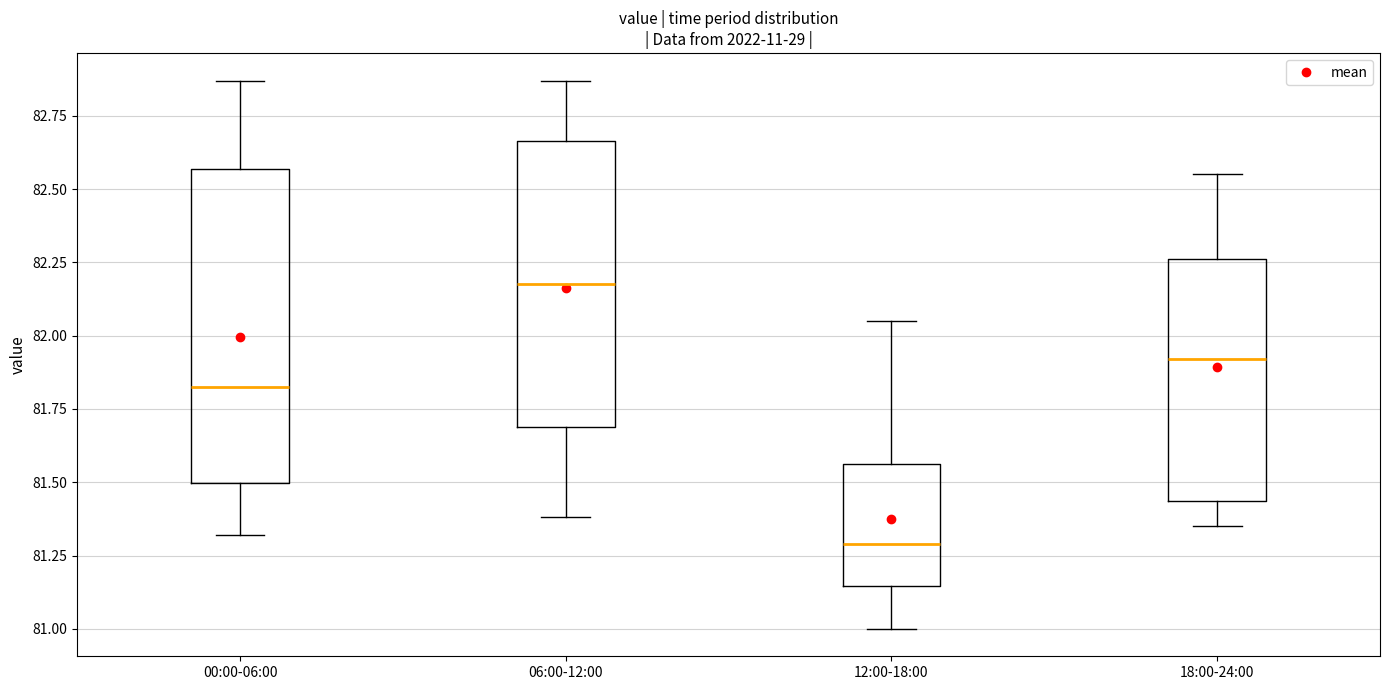

Reading left to right, transcribe this box plot: for each box, give where its median line is, the range the box spans, and where its two whiskers end, as read against the y-axis. The values are not printed on the chart, so give them approximately, as read against the axis.

00:00-06:00: median 81.85, box 81.50 to 82.55, whiskers 81.30 to 82.85
06:00-12:00: median 82.20, box 81.70 to 82.65, whiskers 81.40 to 82.85
12:00-18:00: median 81.30, box 81.15 to 81.55, whiskers 81.00 to 82.05
18:00-24:00: median 81.90, box 81.45 to 82.25, whiskers 81.35 to 82.55